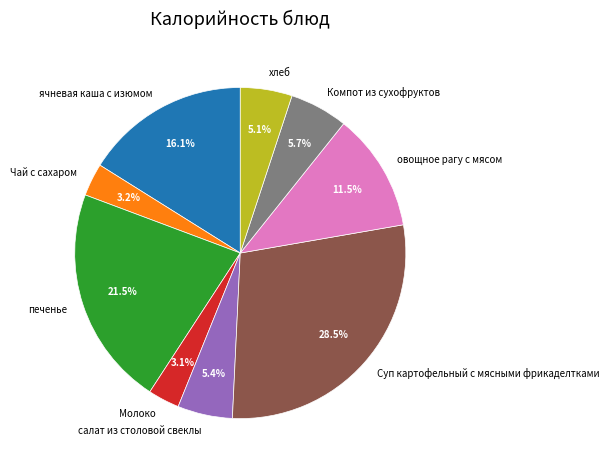

Count the number of slices in the pie.

9